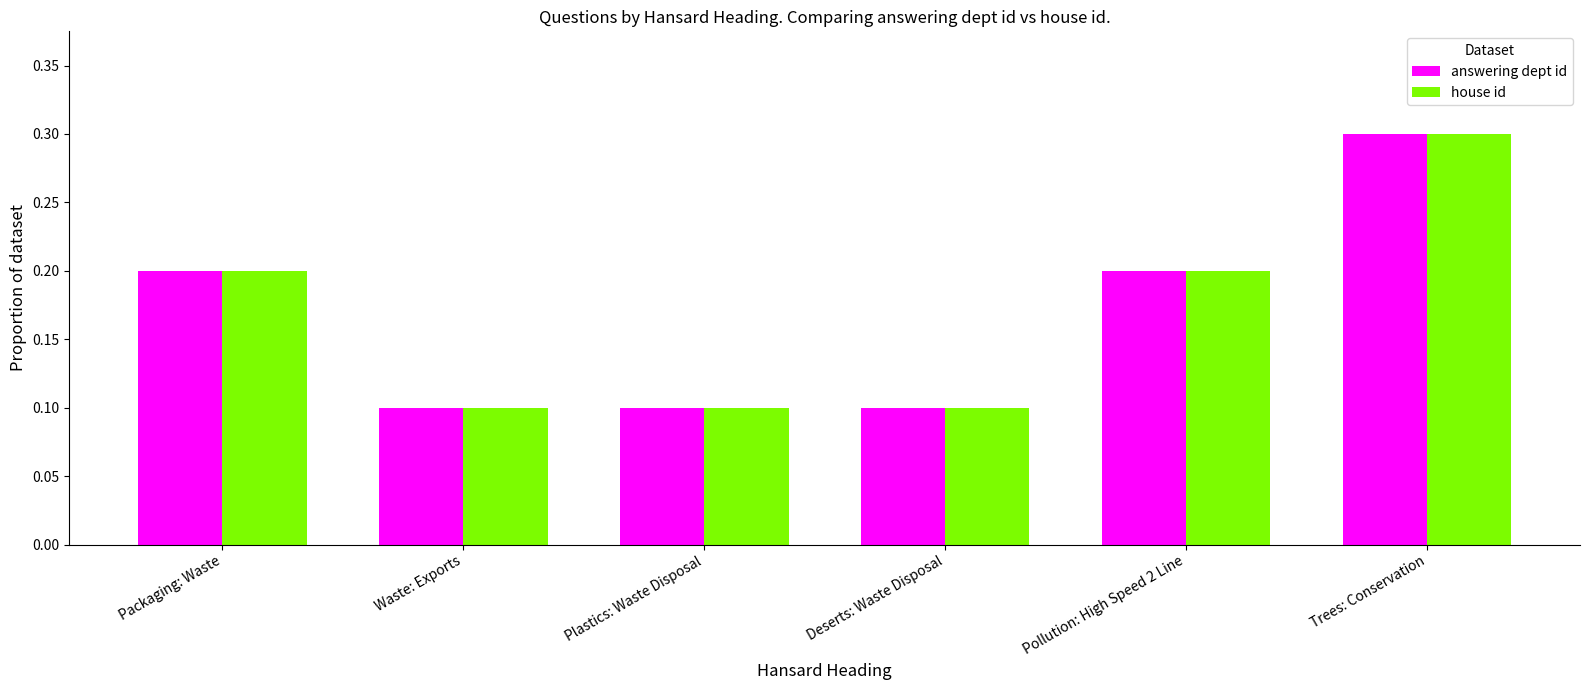

What is the label of the 6th bar from the right?

Packaging: Waste